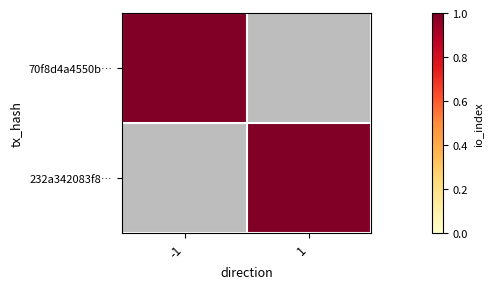

What is the difference between the highest and lowest values at -1?

1